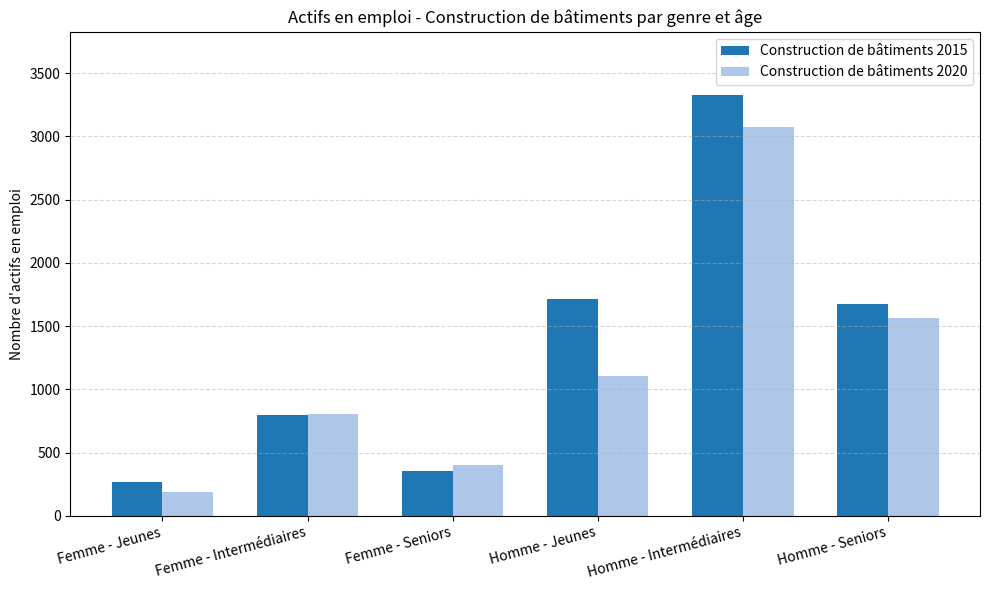

Is it true that Construction de bâtiments 2015 equals 4653.4 at Homme - Intermédiaires?

False